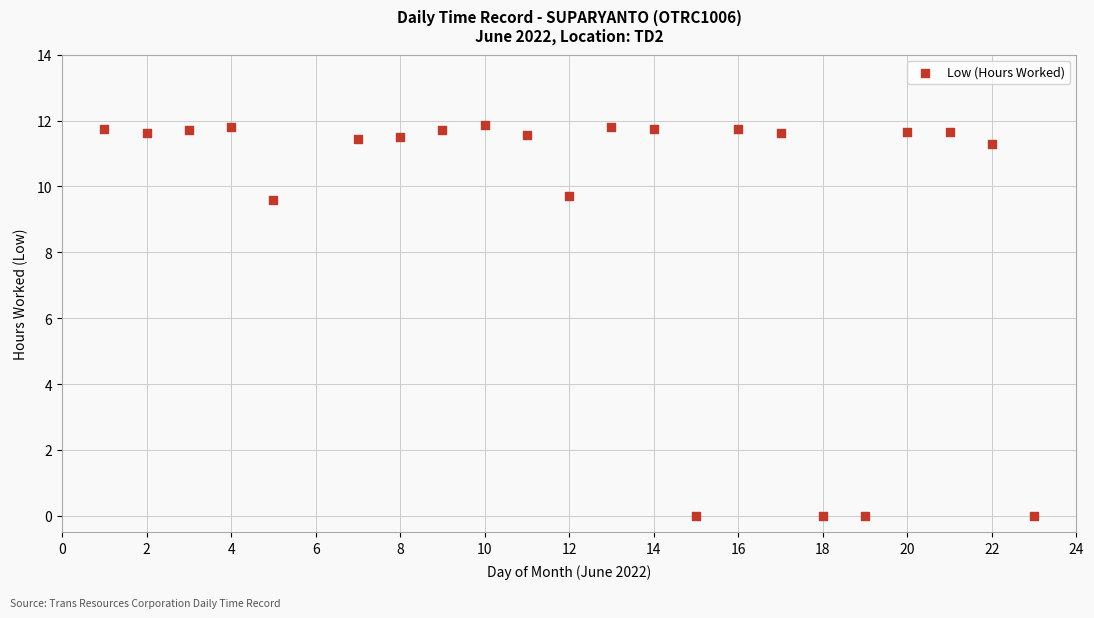

What is the range of Y values (max minus min)?

11.9